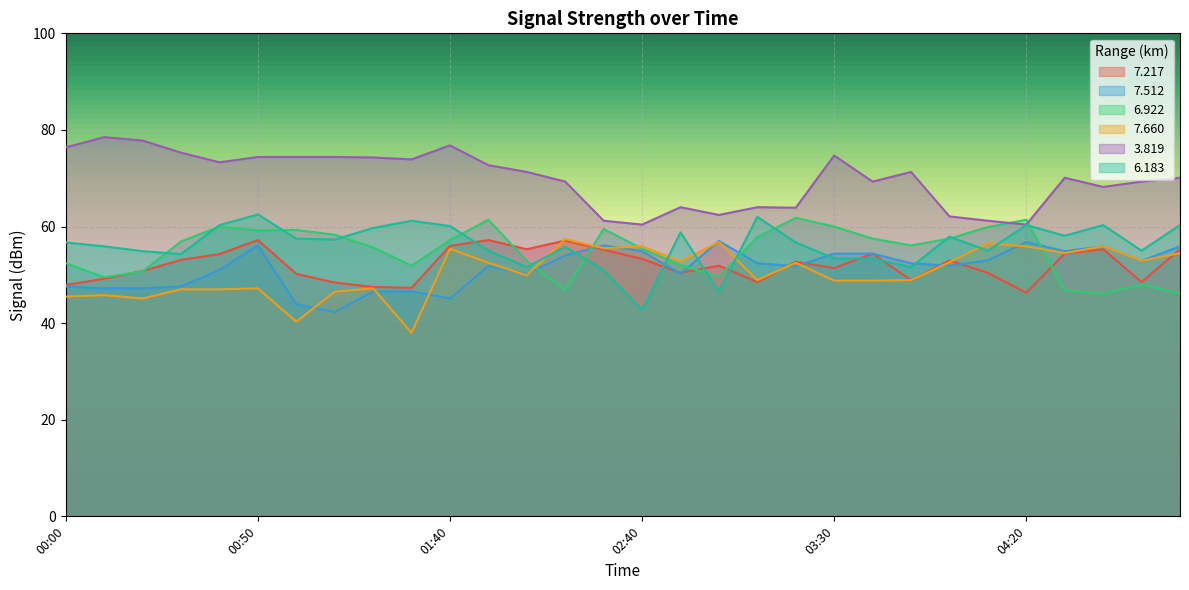

Which series ends up on top after the final intersection of 6.183 and 7.512?

6.183